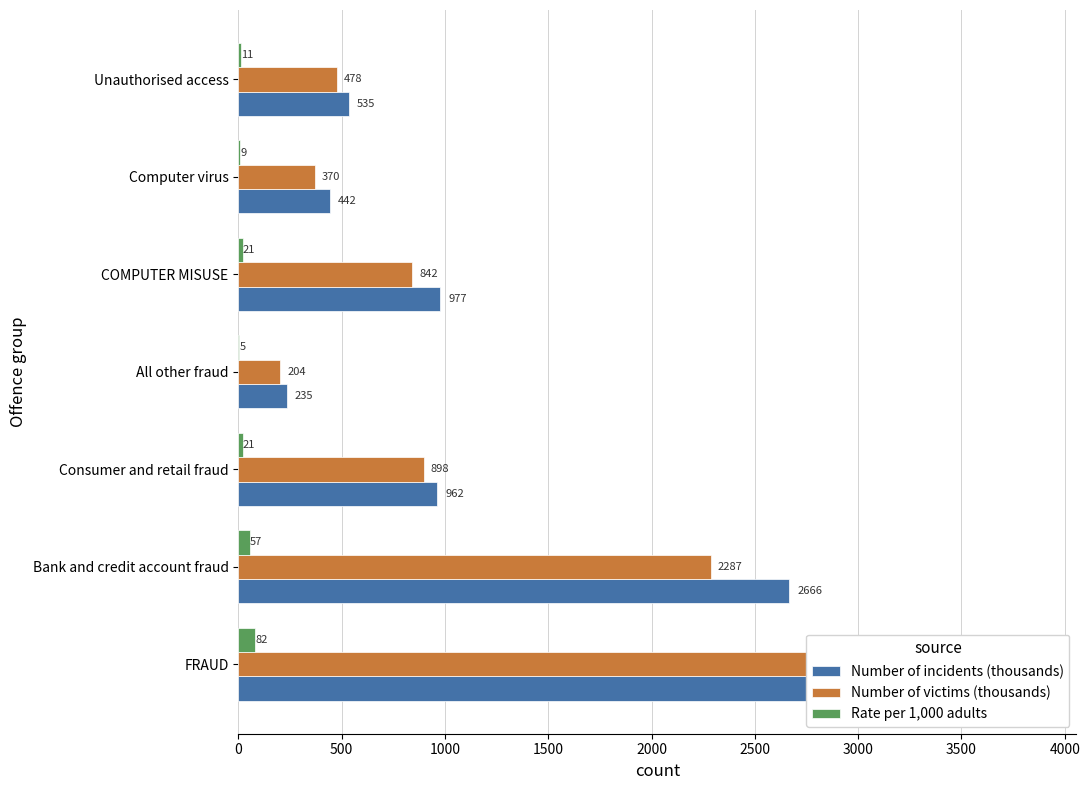

Rank the series at Computer virus from lowest to highest value.

Rate per 1,000 adults, Number of victims (thousands), Number of incidents (thousands)